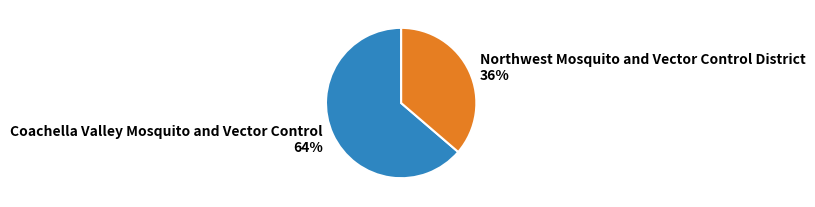

Do Northwest Mosquito and Vector Control District and Coachella Valley Mosquito and Vector Control together represent more than half of the pie?

Yes